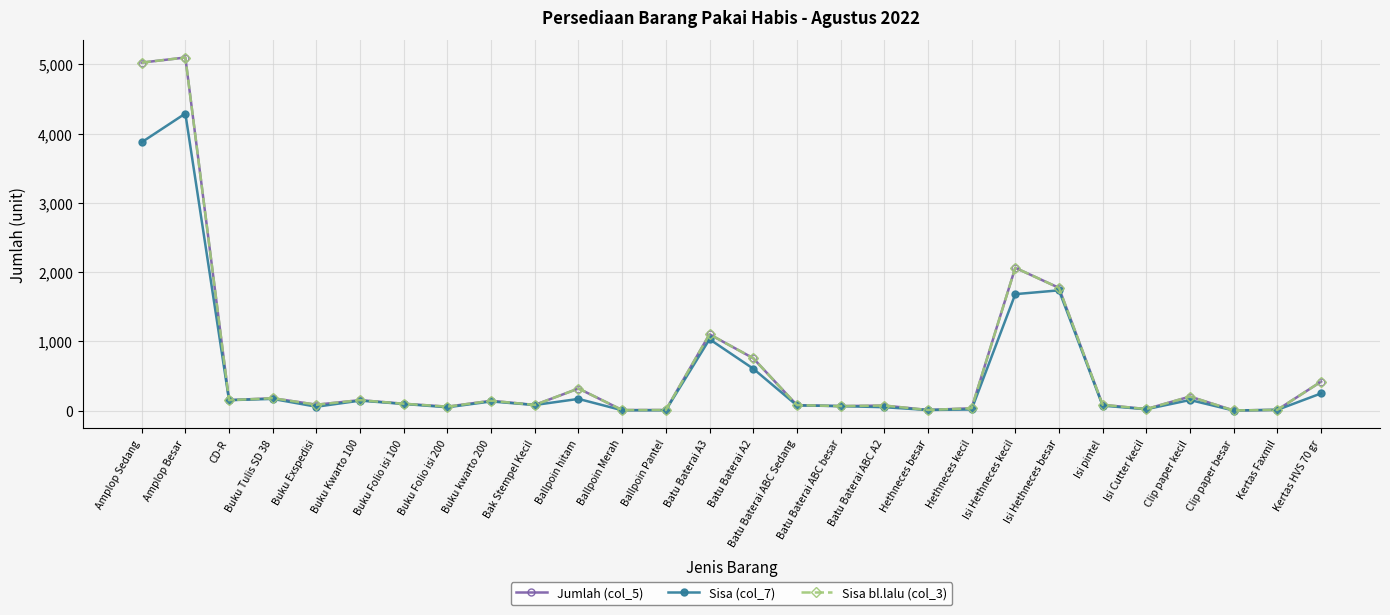

Which series changed the most between Amplop Sedang and Batu Baterai ABC Sedang?

Jumlah (col_5)